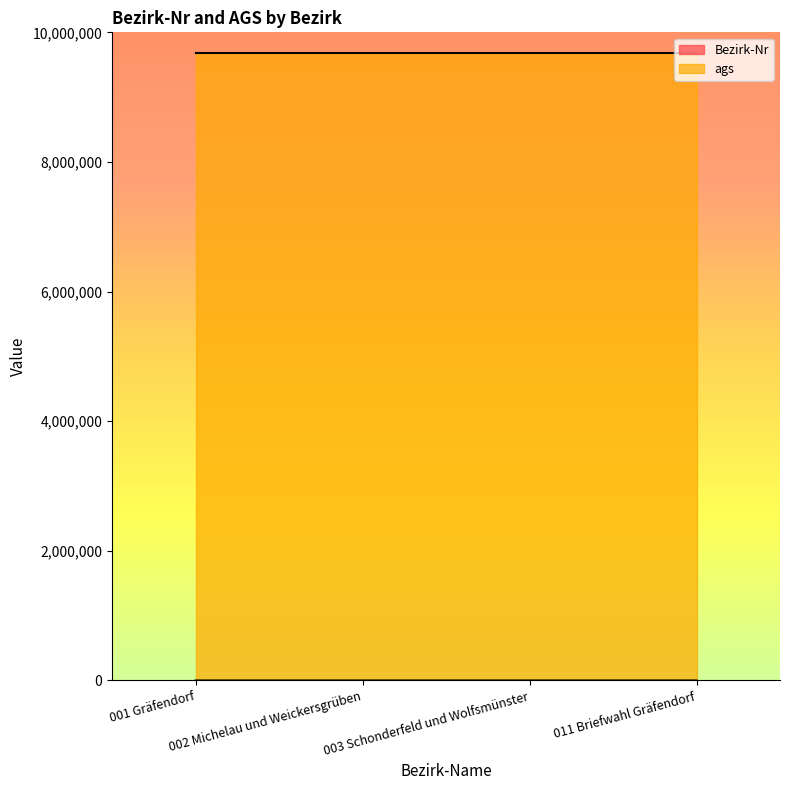

Rank the categories by value from highest to lowest.

011 Briefwahl Gräfendorf, 003 Schonderfeld und Wolfsmünster, 002 Michelau und Weickersgrüben, 001 Gräfendorf